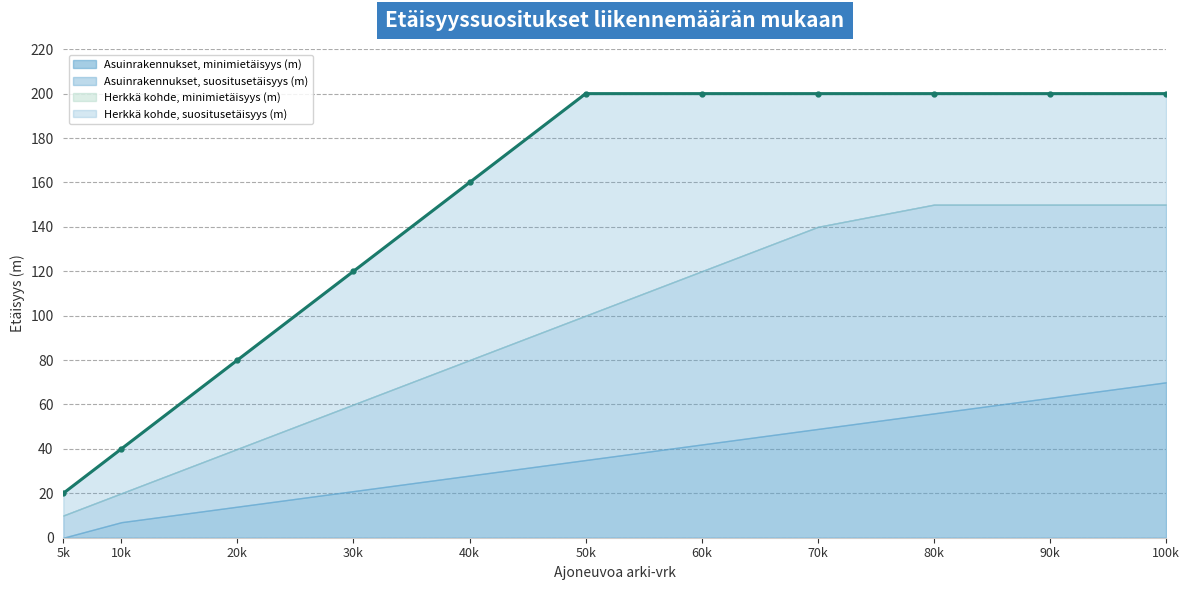

Does the chart display data point markers on the line(s)?

Yes